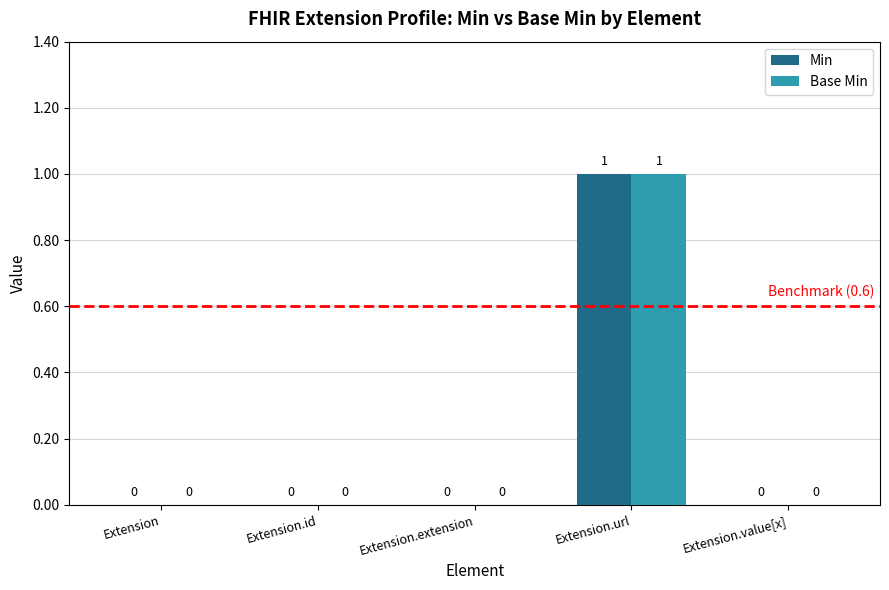

Reading right to left, transcribe all the data shown in this chart.

Min: 0	1	0	0	0
Base Min: 0	1	0	0	0